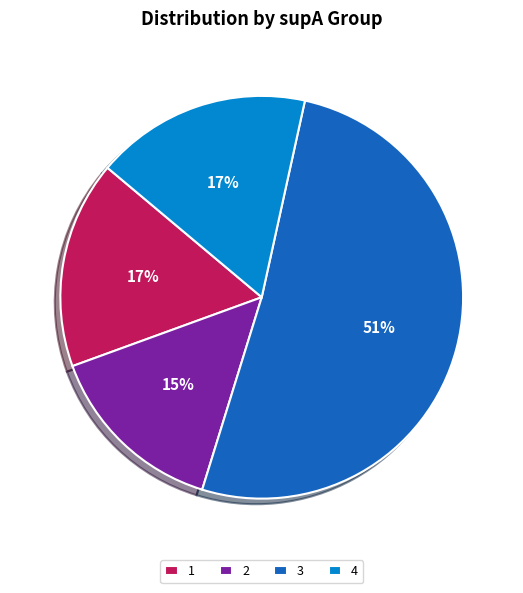

The 1 slice represents 7% of the pie. True or false?

False